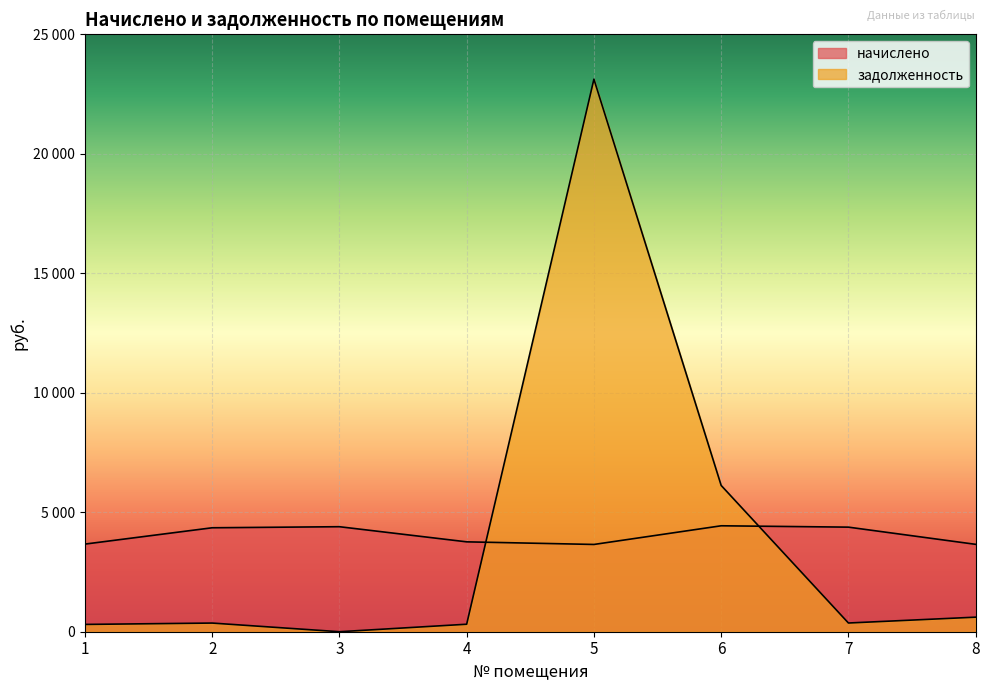

Reading right to left, extract all data points from this chart.

начислено: 8=3656.6	7=4376.4	6=4433.4	5=3652.1	4=3761.4	3=4394.6	2=4350.2	1=3667.0
задолженность: 8=609.4	7=364.7	6=6121.1	5=23123.5	4=313.4	3=0.0	2=362.5	1=305.6